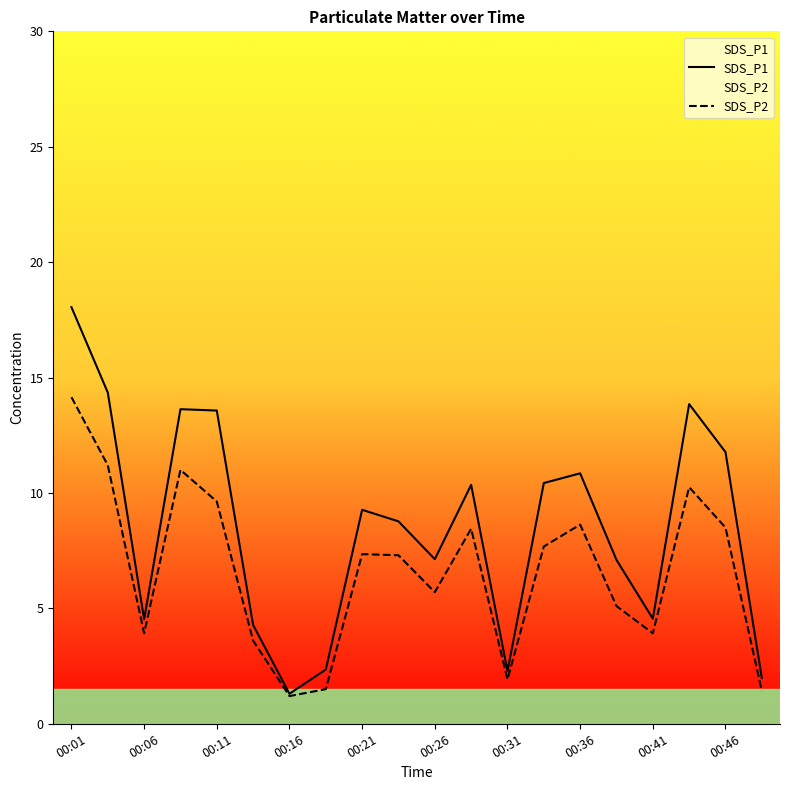

What is the value of the SDS_P1 point at the 19th from the left?

11.8